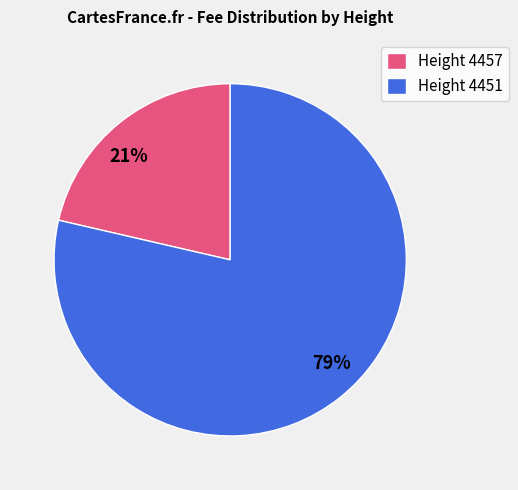

Combined, do Height 4457 and Height 4451 account for over 50%?

Yes